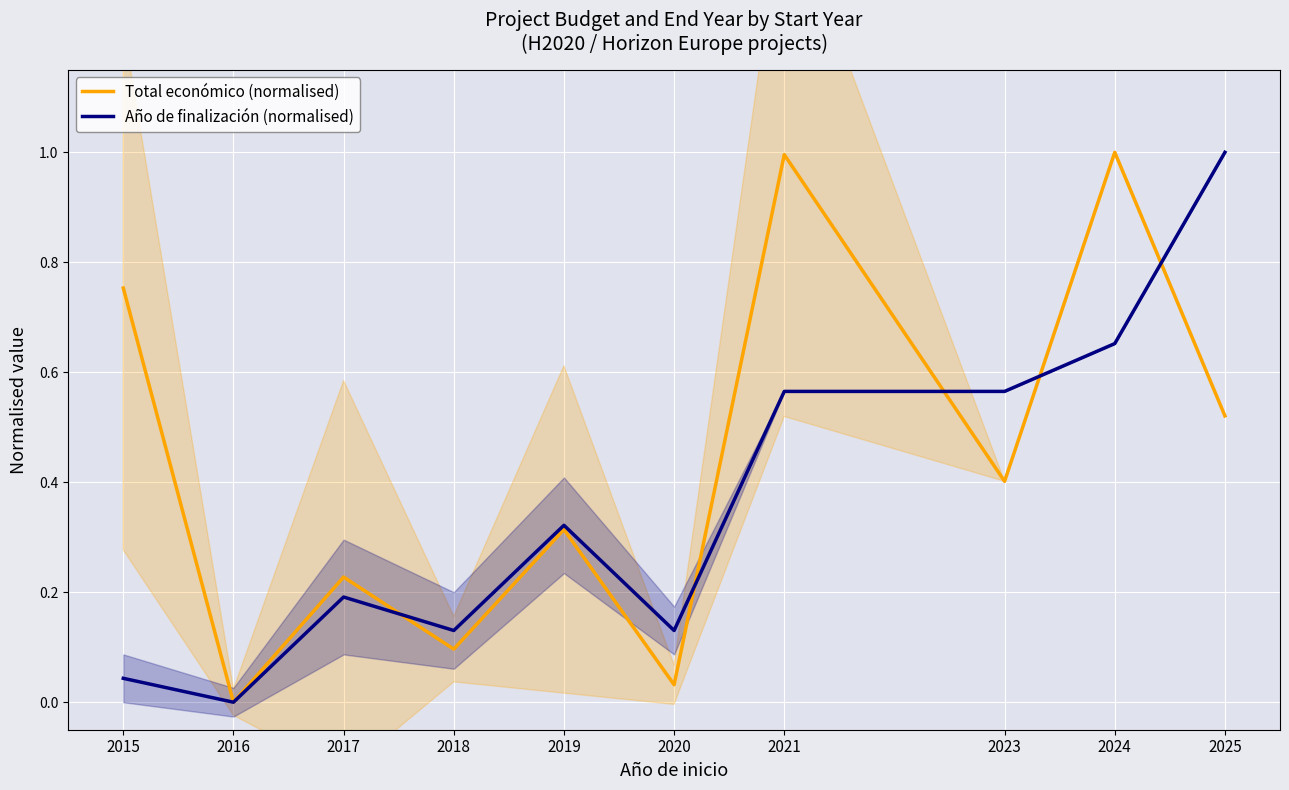

At which category does Año de finalización (normalised) reach its first local valley?

2016